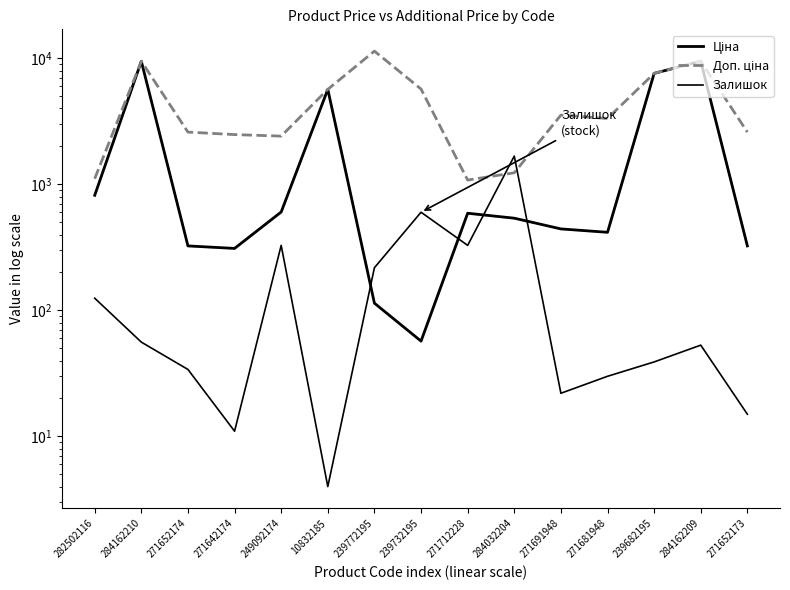

The Залишок series shows 218.0 at 239772195. True or false?

True